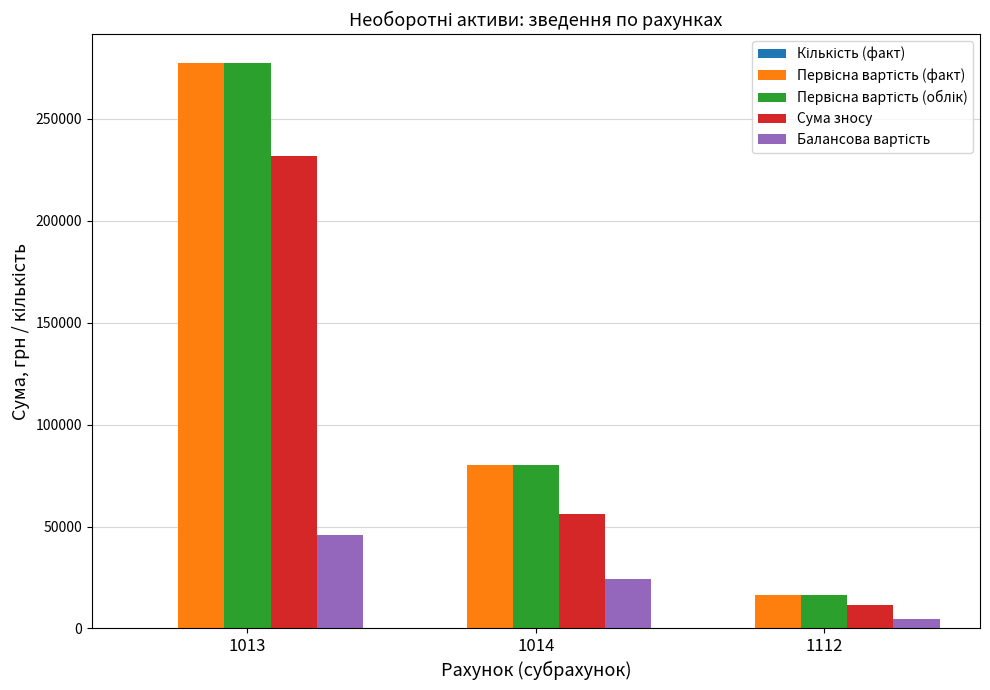

What is the greatest value displayed?

277678.0